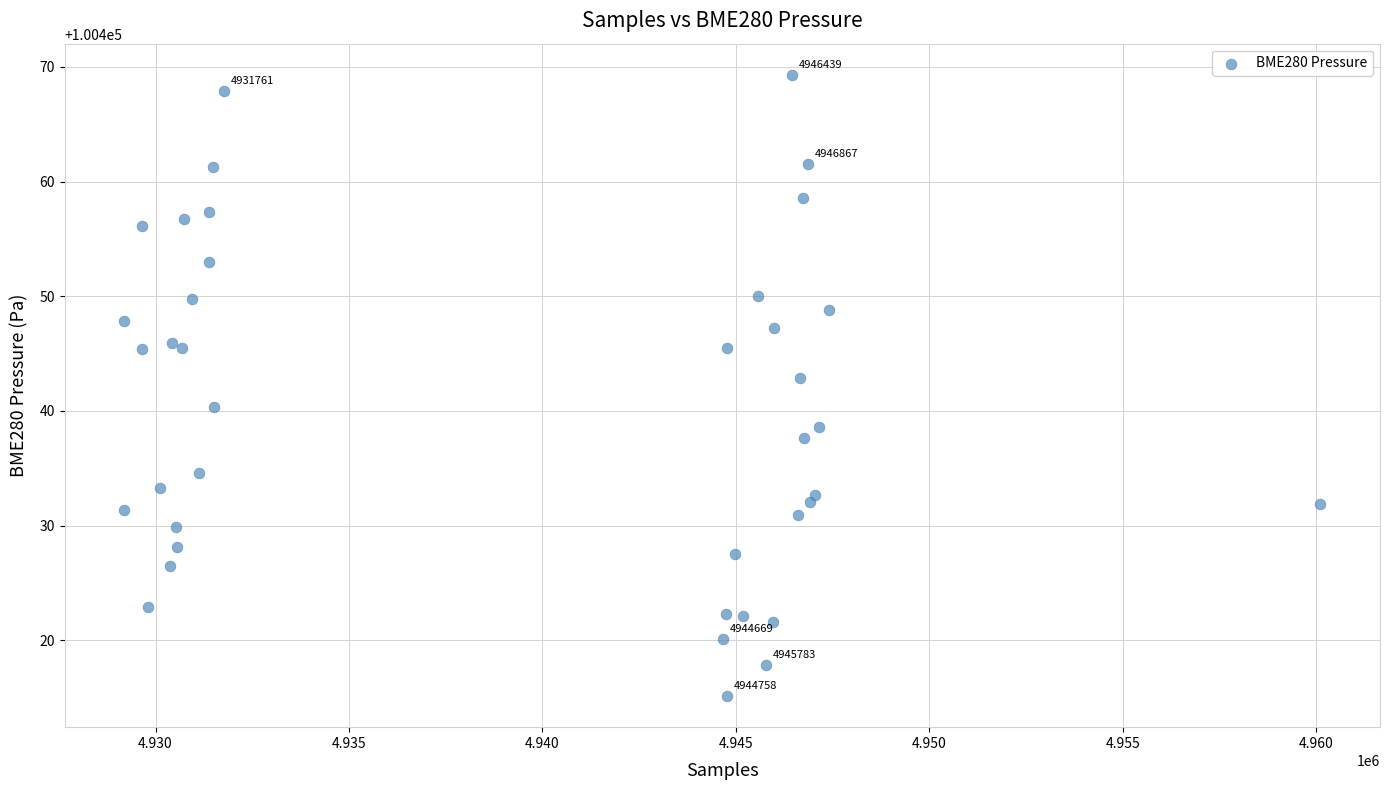

What Y value in the scatter plot is closest to 100442?

100442.9